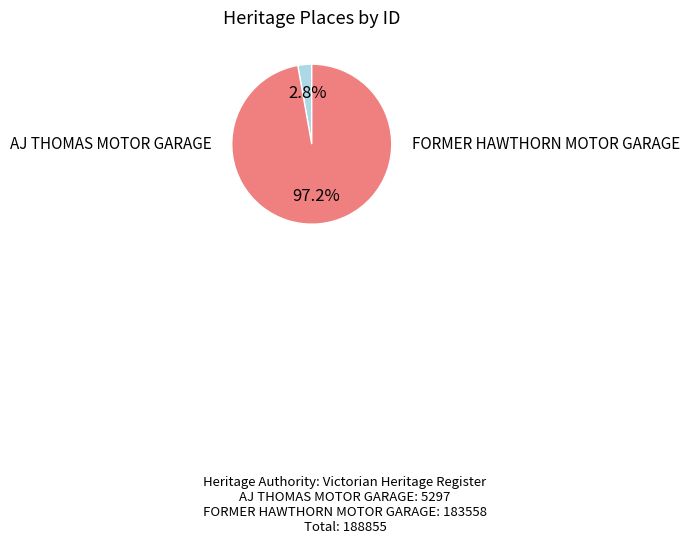

Is there a majority slice in this chart?

Yes